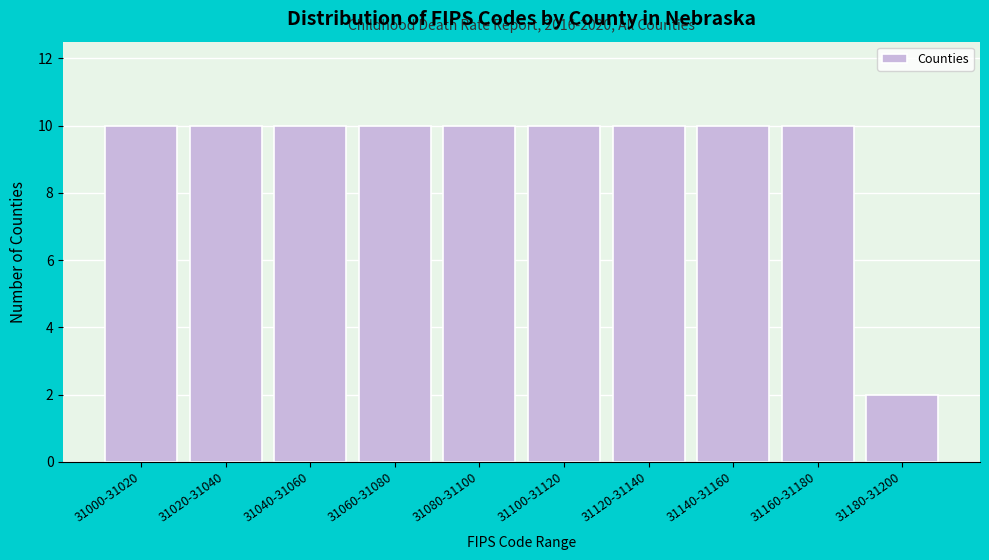

Reading left to right, list all the values displayed in this chart.

10	10	10	10	10	10	10	10	10	2